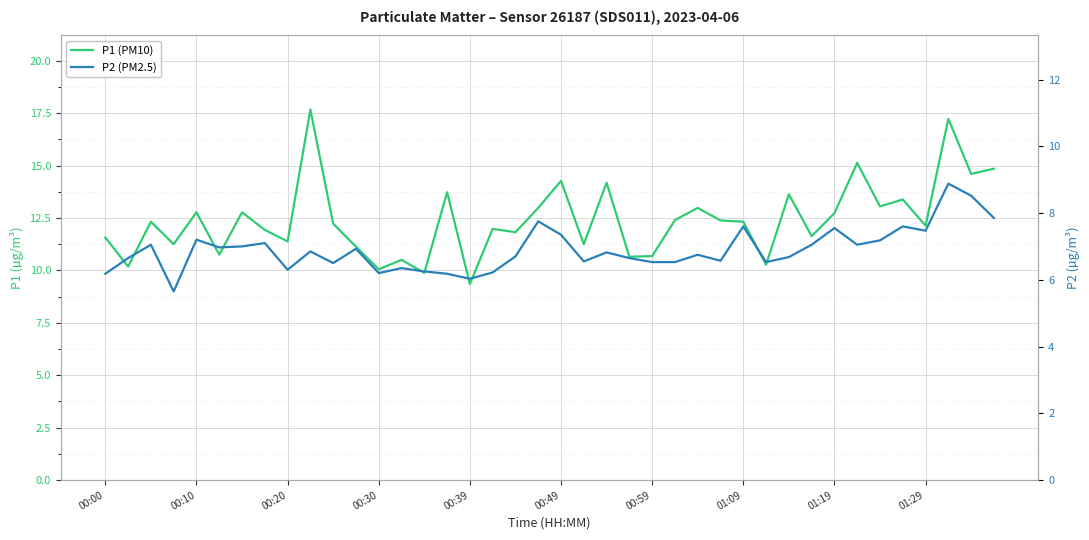

What is the value of the P2 (PM2.5) point at the 34th from the left?

7.0